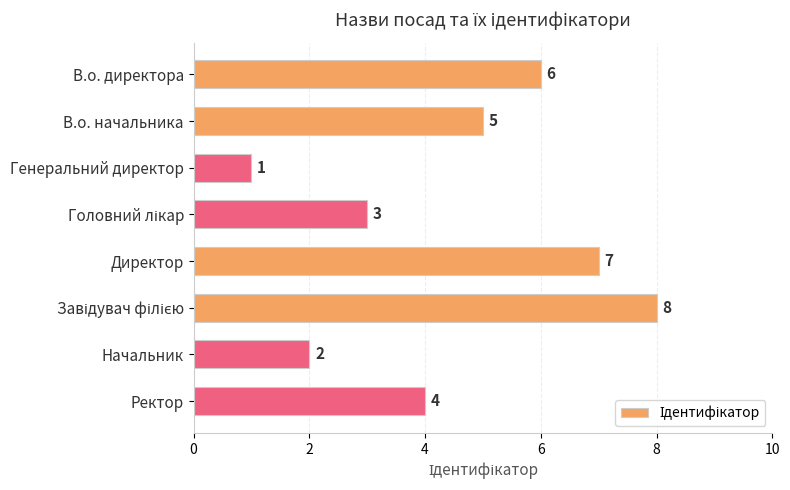

What is the label of the 2nd bar from the top?

В.о. начальника